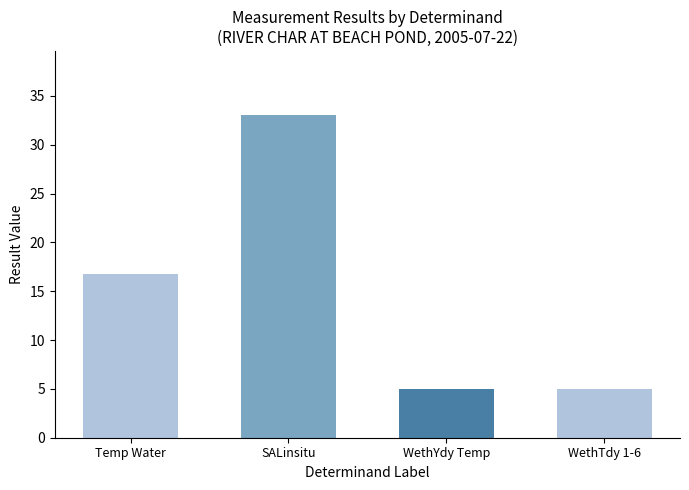

Does the chart contain any negative values?

No